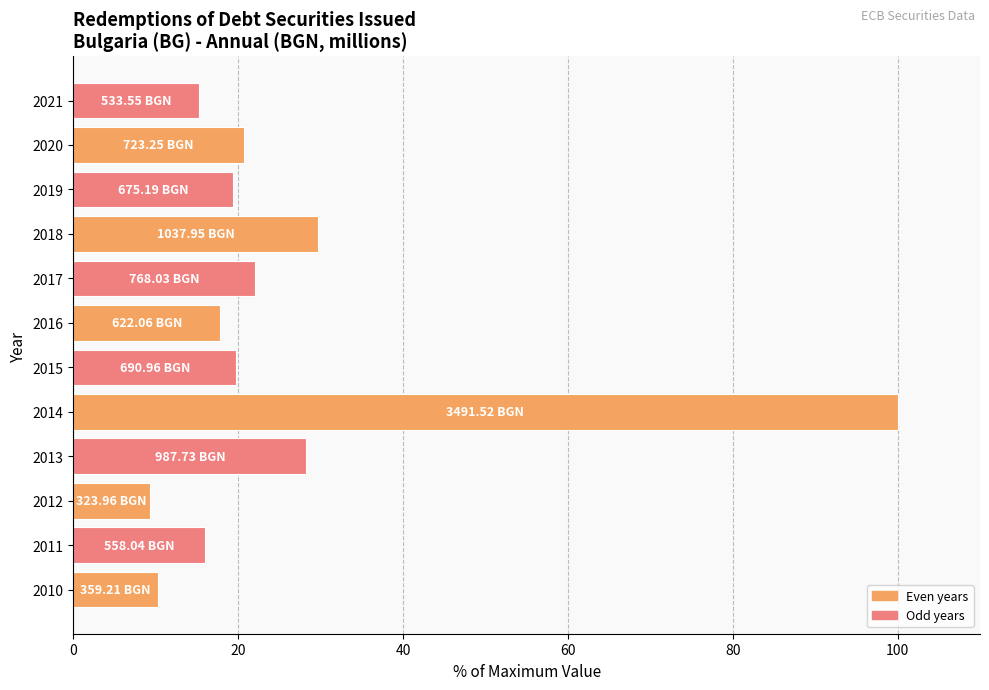

What is the change in value from 2016 to 2021?

-2.5